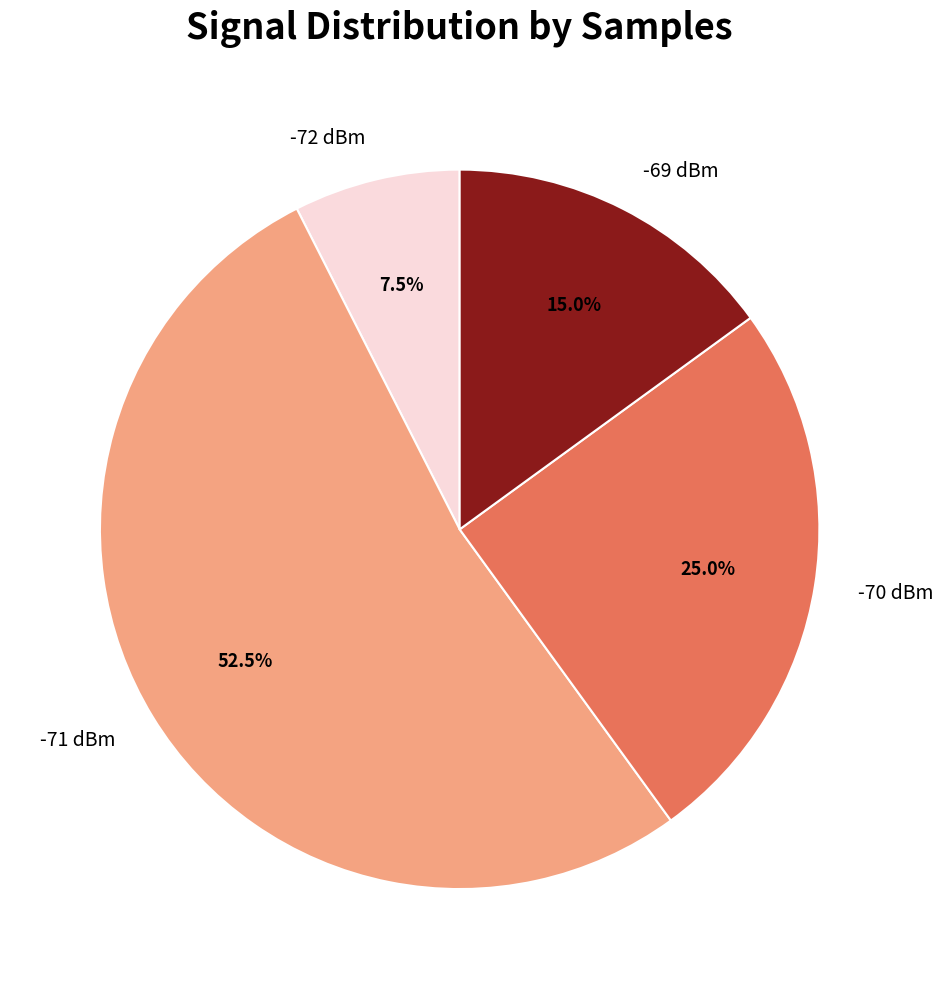

Rank the categories by value from highest to lowest.

-71 dBm, -70 dBm, -69 dBm, -72 dBm